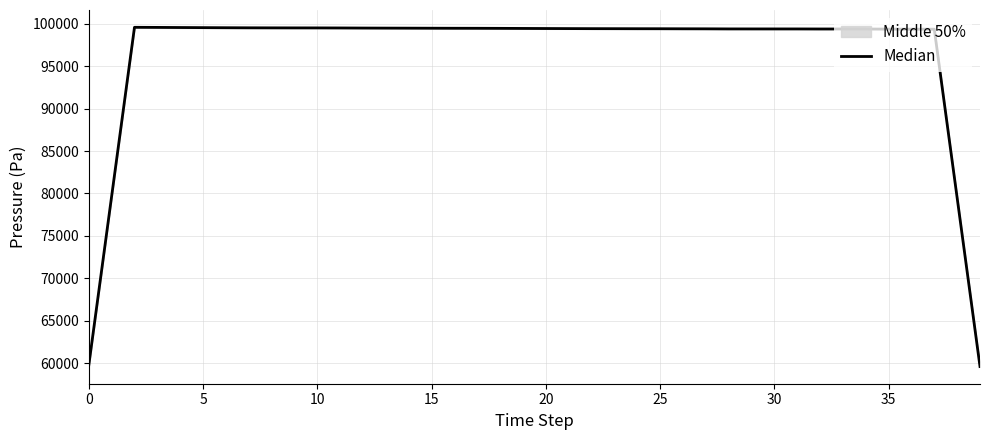

Is it true that the value at 14 is 59511.7?

False